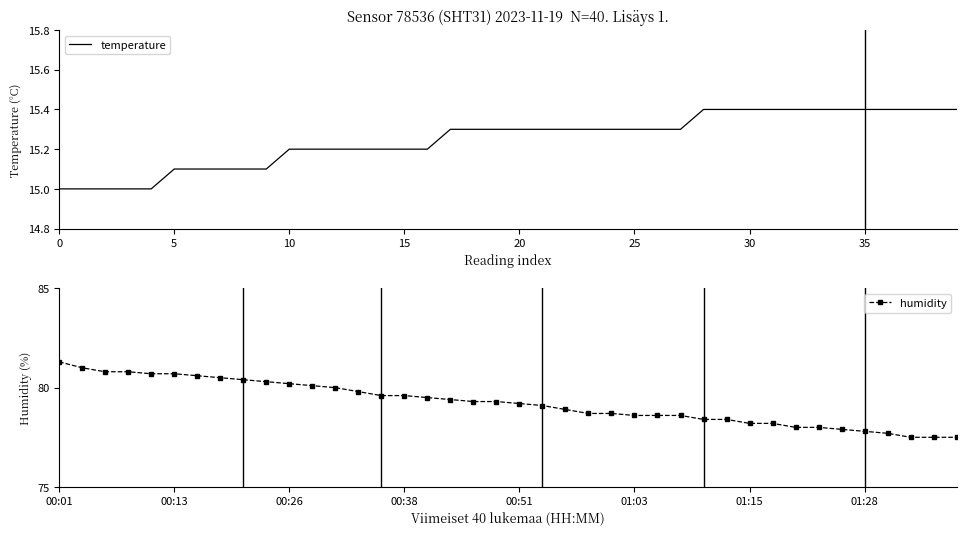

List the series in order of their overall mean, highest first.

humidity, temperature